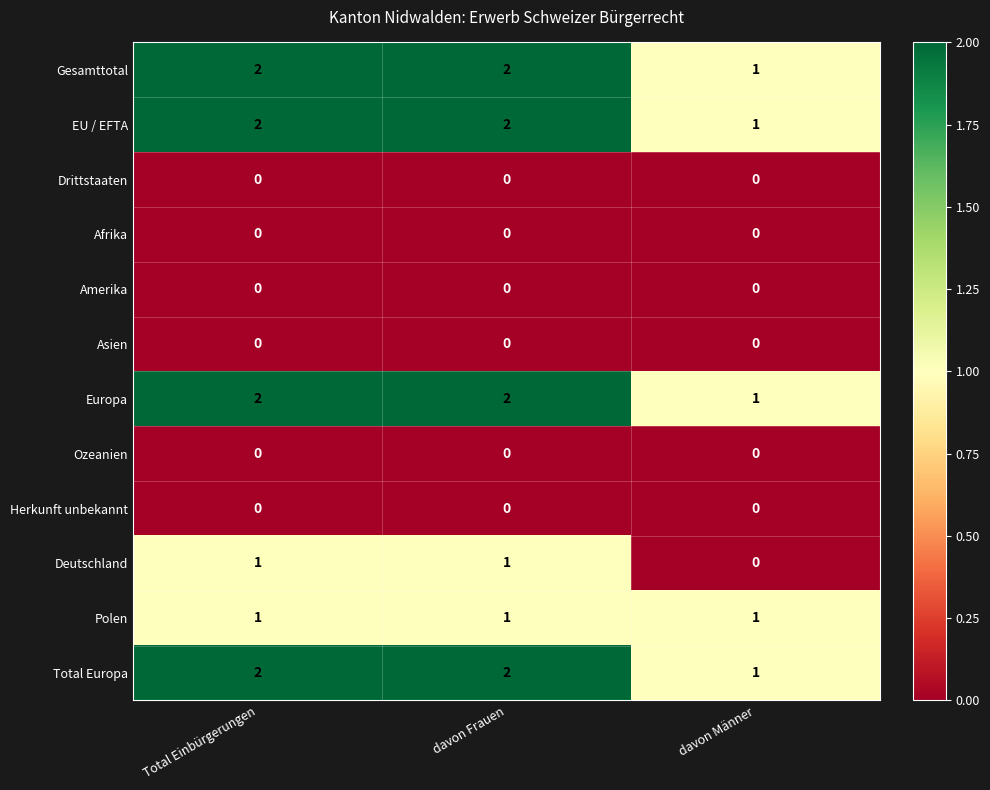

How many categories are shown in the chart?

3